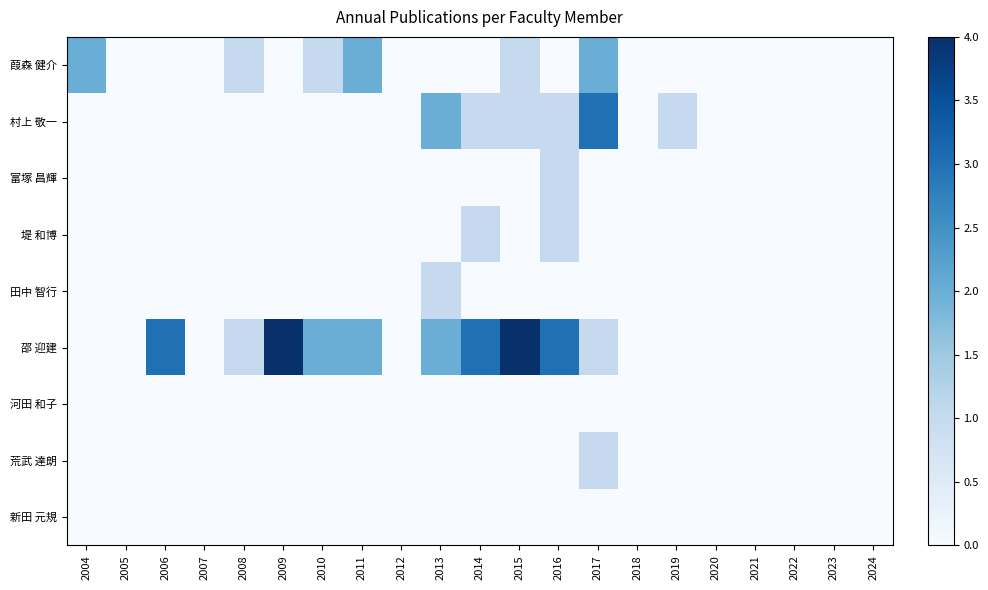

Reading left to right, transcribe all the data shown in this chart.

新田 元規: 2004=0	2005=0	2006=0	2007=0	2008=0	2009=0	2010=0	2011=0	2012=0	2013=0	2014=0	2015=0	2016=0	2017=0	2018=0	2019=0	2020=0	2021=0	2022=0	2023=0	2024=0
荒武 達朗: 2004=0	2005=0	2006=0	2007=0	2008=0	2009=0	2010=0	2011=0	2012=0	2013=0	2014=0	2015=0	2016=0	2017=1	2018=0	2019=0	2020=0	2021=0	2022=0	2023=0	2024=0
河田 和子: 2004=0	2005=0	2006=0	2007=0	2008=0	2009=0	2010=0	2011=0	2012=0	2013=0	2014=0	2015=0	2016=0	2017=0	2018=0	2019=0	2020=0	2021=0	2022=0	2023=0	2024=0
邵 迎建: 2004=0	2005=0	2006=3	2007=0	2008=1	2009=4	2010=2	2011=2	2012=0	2013=2	2014=3	2015=4	2016=3	2017=1	2018=0	2019=0	2020=0	2021=0	2022=0	2023=0	2024=0
田中 智行: 2004=0	2005=0	2006=0	2007=0	2008=0	2009=0	2010=0	2011=0	2012=0	2013=1	2014=0	2015=0	2016=0	2017=0	2018=0	2019=0	2020=0	2021=0	2022=0	2023=0	2024=0
堤 和博: 2004=0	2005=0	2006=0	2007=0	2008=0	2009=0	2010=0	2011=0	2012=0	2013=0	2014=1	2015=0	2016=1	2017=0	2018=0	2019=0	2020=0	2021=0	2022=0	2023=0	2024=0
富塚 昌輝: 2004=0	2005=0	2006=0	2007=0	2008=0	2009=0	2010=0	2011=0	2012=0	2013=0	2014=0	2015=0	2016=1	2017=0	2018=0	2019=0	2020=0	2021=0	2022=0	2023=0	2024=0
村上 敬一: 2004=0	2005=0	2006=0	2007=0	2008=0	2009=0	2010=0	2011=0	2012=0	2013=2	2014=1	2015=1	2016=1	2017=3	2018=0	2019=1	2020=0	2021=0	2022=0	2023=0	2024=0
葭森 健介: 2004=2	2005=0	2006=0	2007=0	2008=1	2009=0	2010=1	2011=2	2012=0	2013=0	2014=0	2015=1	2016=0	2017=2	2018=0	2019=0	2020=0	2021=0	2022=0	2023=0	2024=0